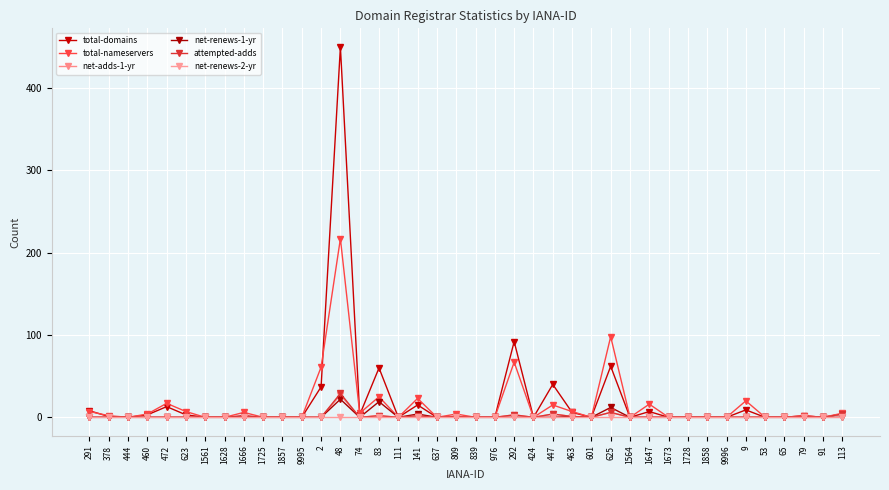

Which series changed the most between 111 and 292?

total-domains